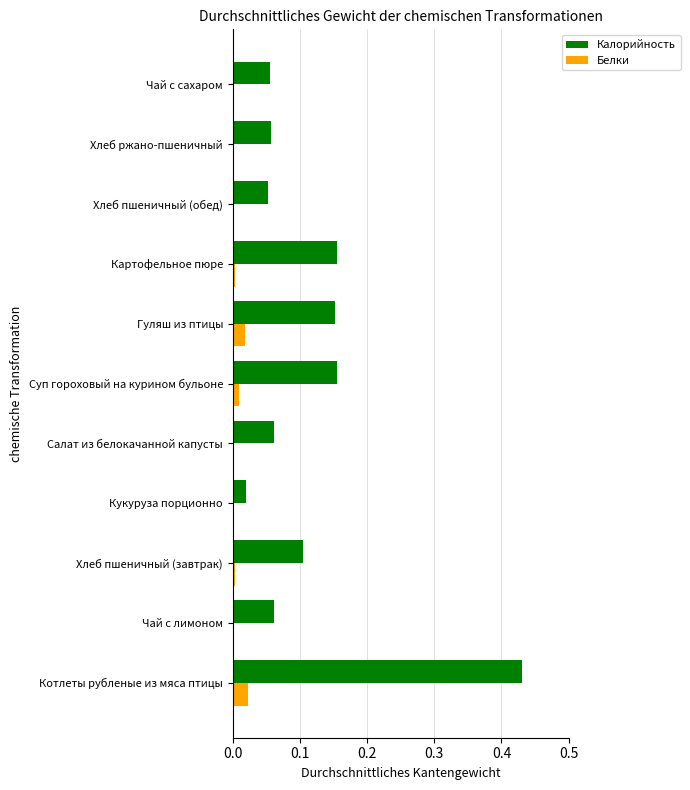

Which category has the highest value across all series?

Котлеты рубленые из мяса птицы